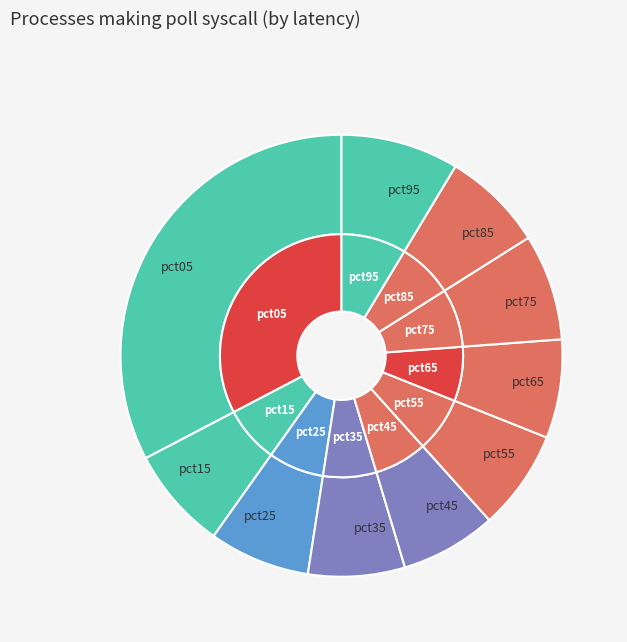

To the nearest percent, what is the difference between the largest and smallest slice percentages?

26%